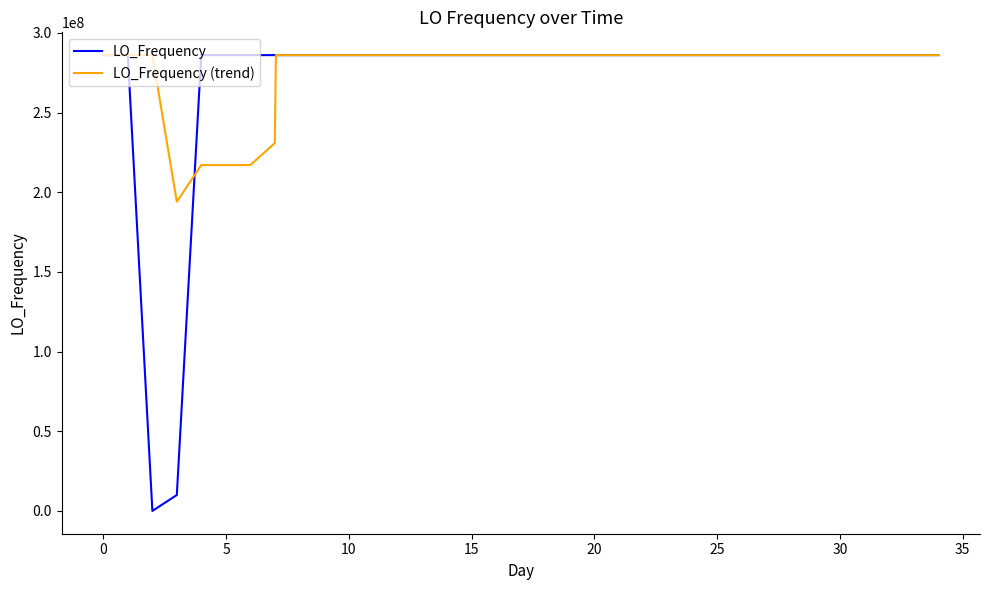

True or false: LO_Frequency and LO_Frequency (trend) intersect in this chart.

True